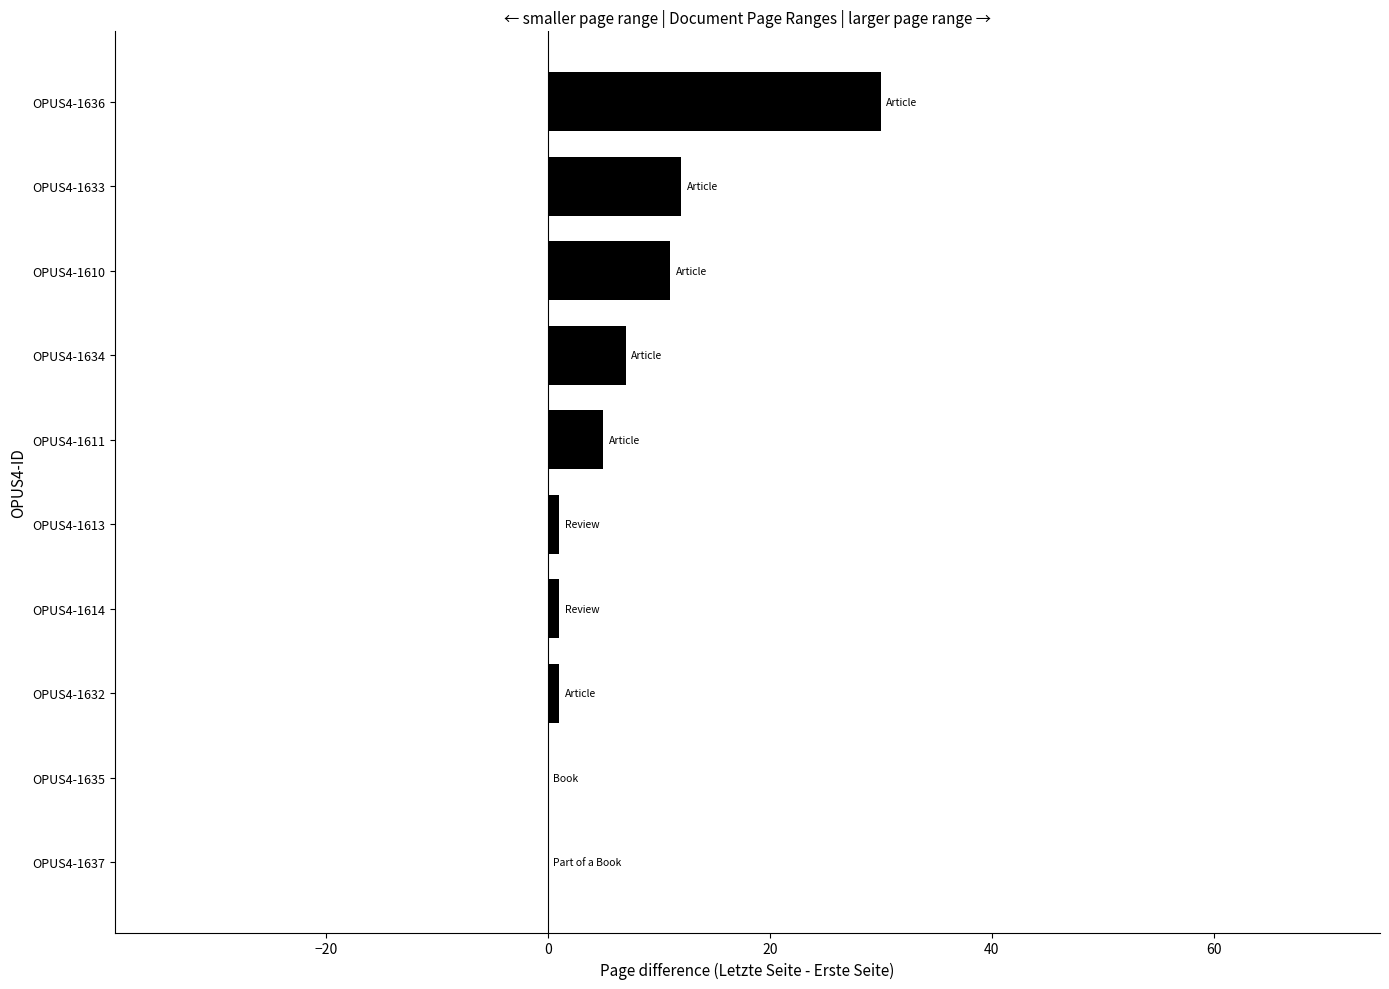

Count the number of data series in this chart.

1